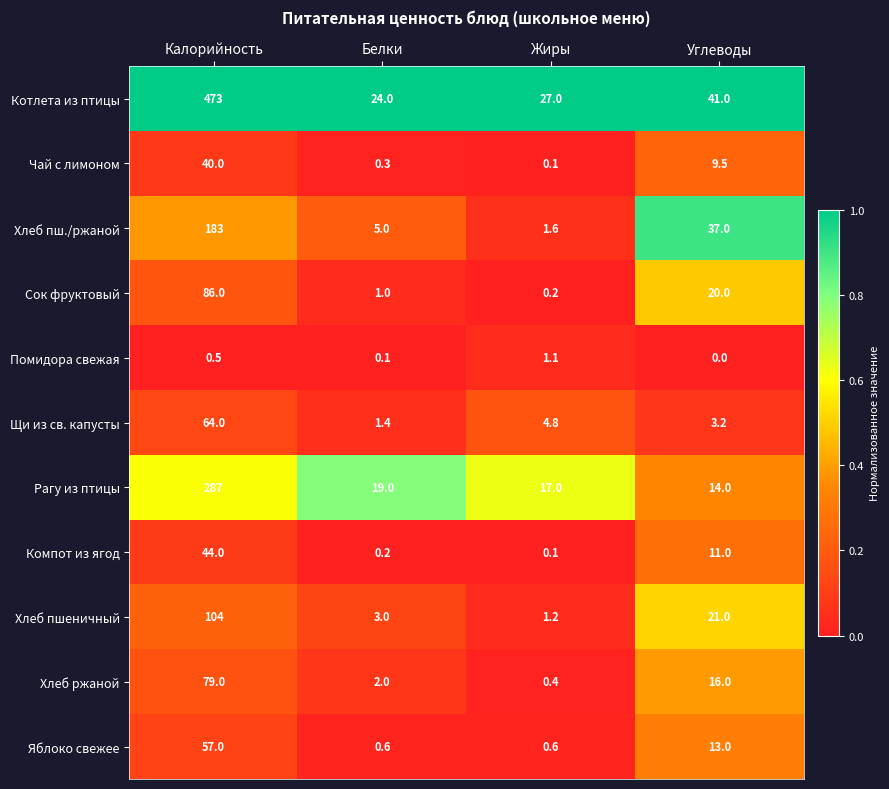

True or false: Щи из св. капусты has a value of 4.8 at Жиры.

True